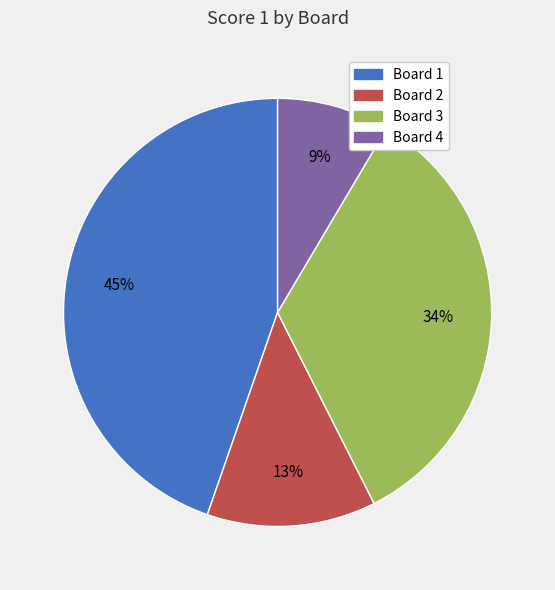

To the nearest percent, what is the difference between the largest and smallest slice percentages?

36%